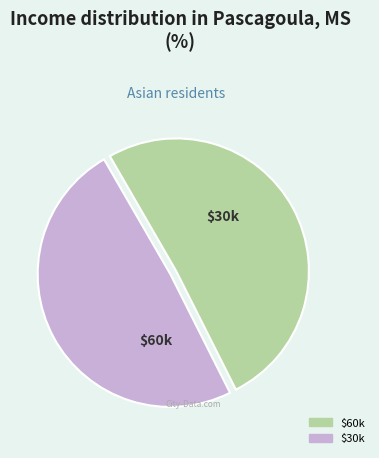

Is there a majority slice in this chart?

Yes